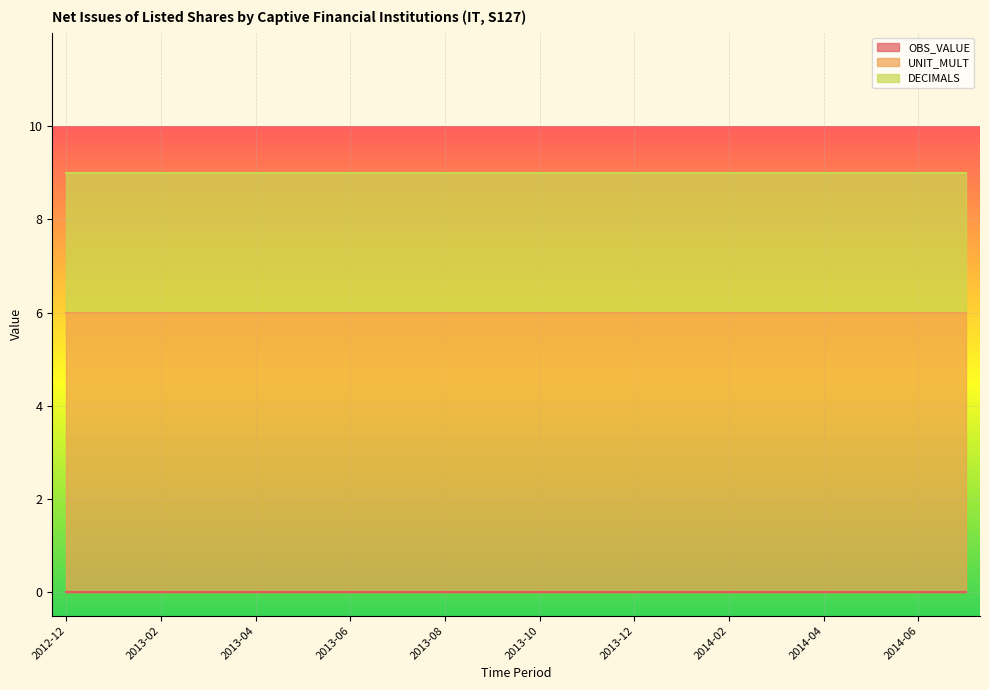

At 2013-05, list the series in order from smallest to largest.

OBS_VALUE, DECIMALS, UNIT_MULT